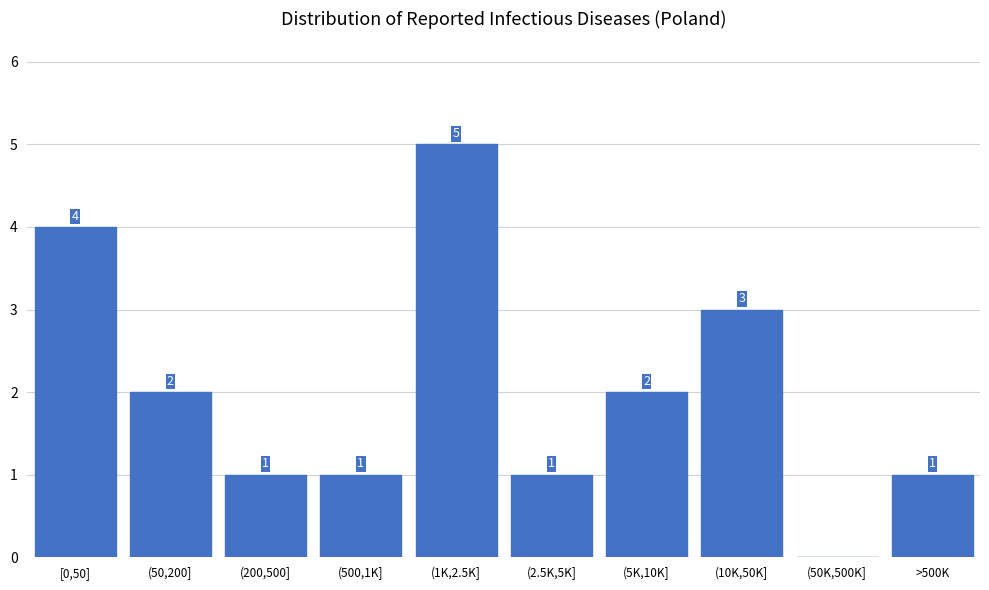

Reading right to left, what are all the values shown in this chart?

>500K=1	(50K,500K]=0	(10K,50K]=3	(5K,10K]=2	(2.5K,5K]=1	(1K,2.5K]=5	(500,1K]=1	(200,500]=1	(50,200]=2	[0,50]=4